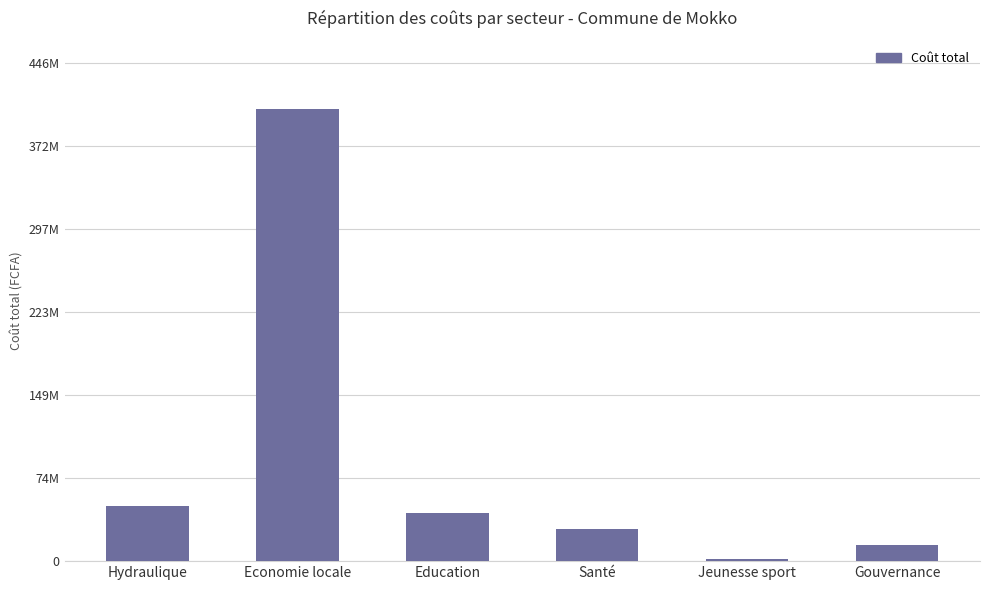

What is the difference between the maximum and second lowest values?

391162069